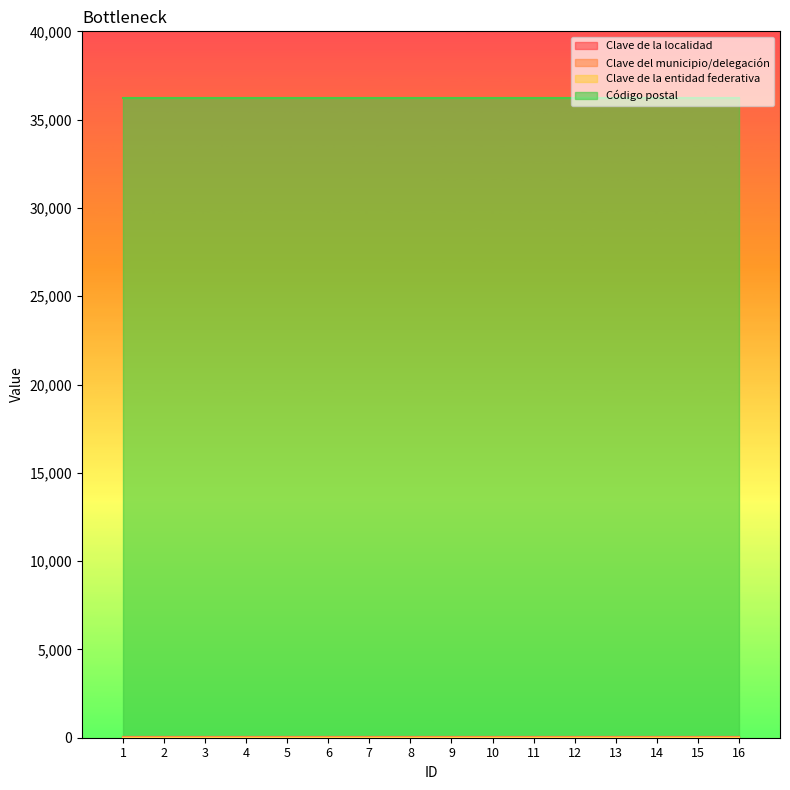

What is the average value of the Código postal series?

36251